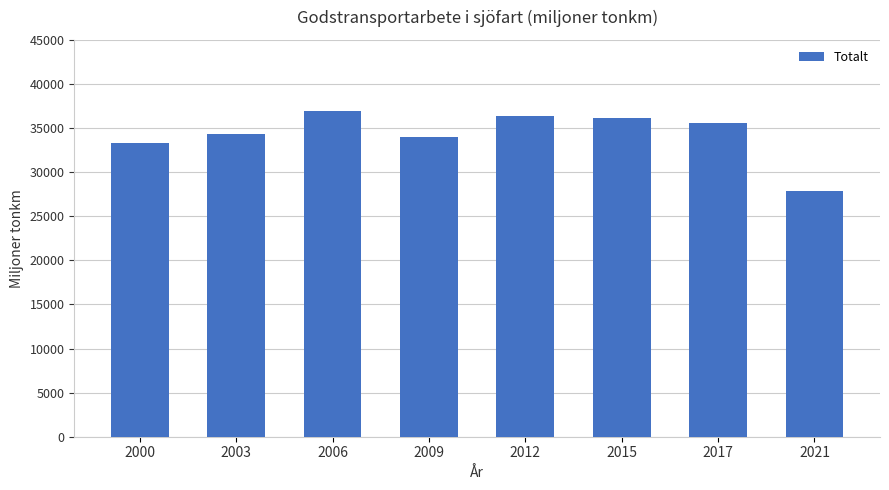

How many series are shown in this chart?

1